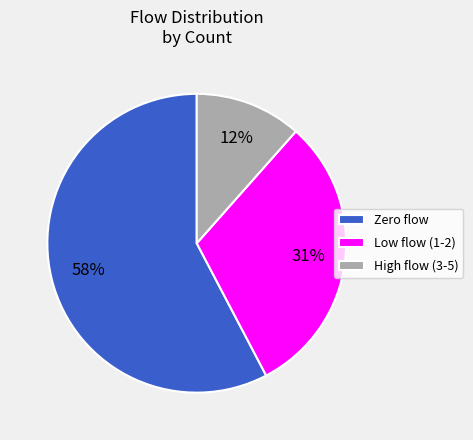

What is the largest slice in the pie chart?

Zero flow